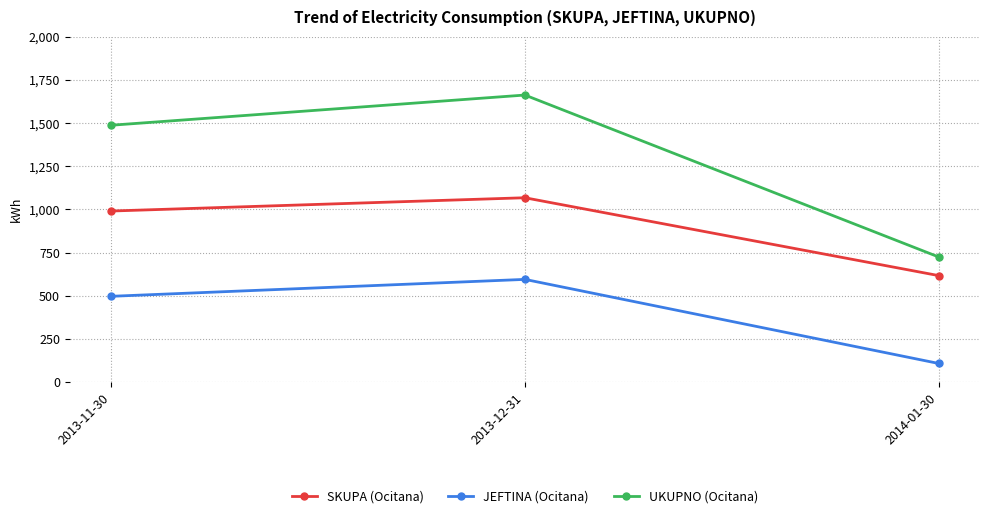

What is the value of the UKUPNO (Ocitana) point at the 2nd from the left?

1663